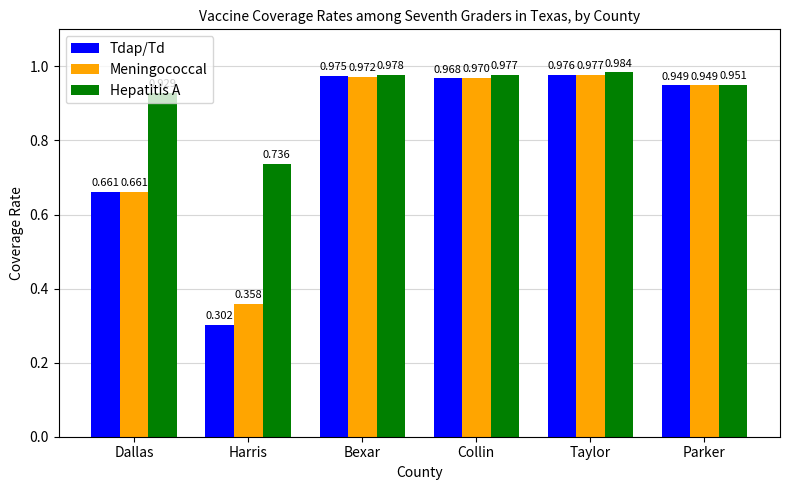

What are all the series names shown in the legend?

Tdap/Td, Meningococcal, Hepatitis A